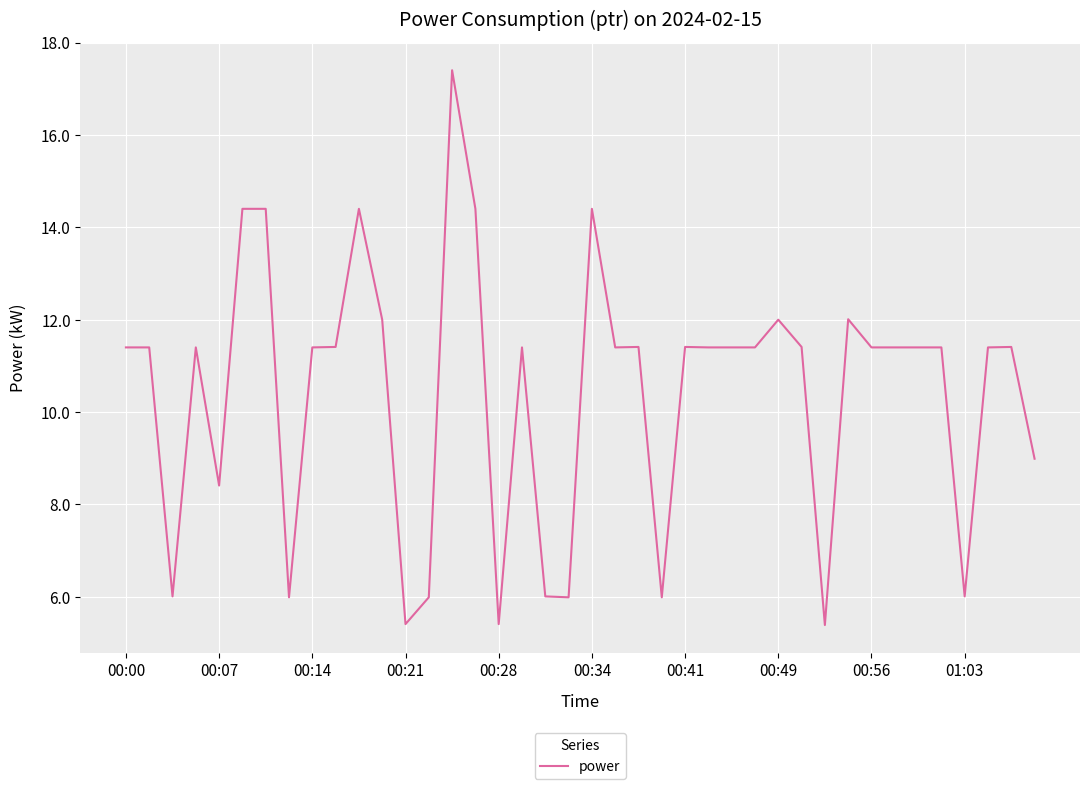

What is the smallest value displayed?

5.4